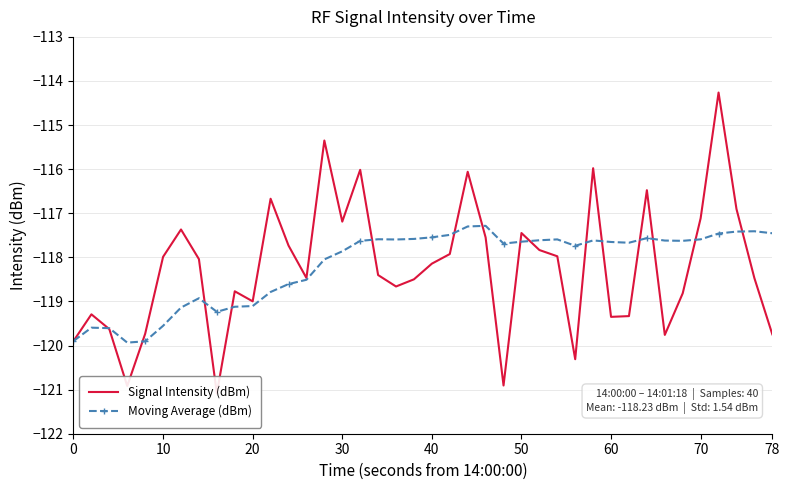

Is it true that Moving Average (dBm) equals -79.2 at 50?

False